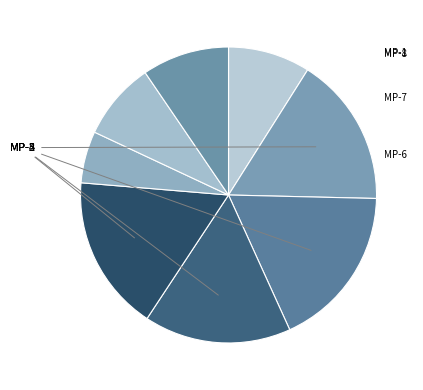

What is the total percentage of MP-3 and MP-6?

23.5%